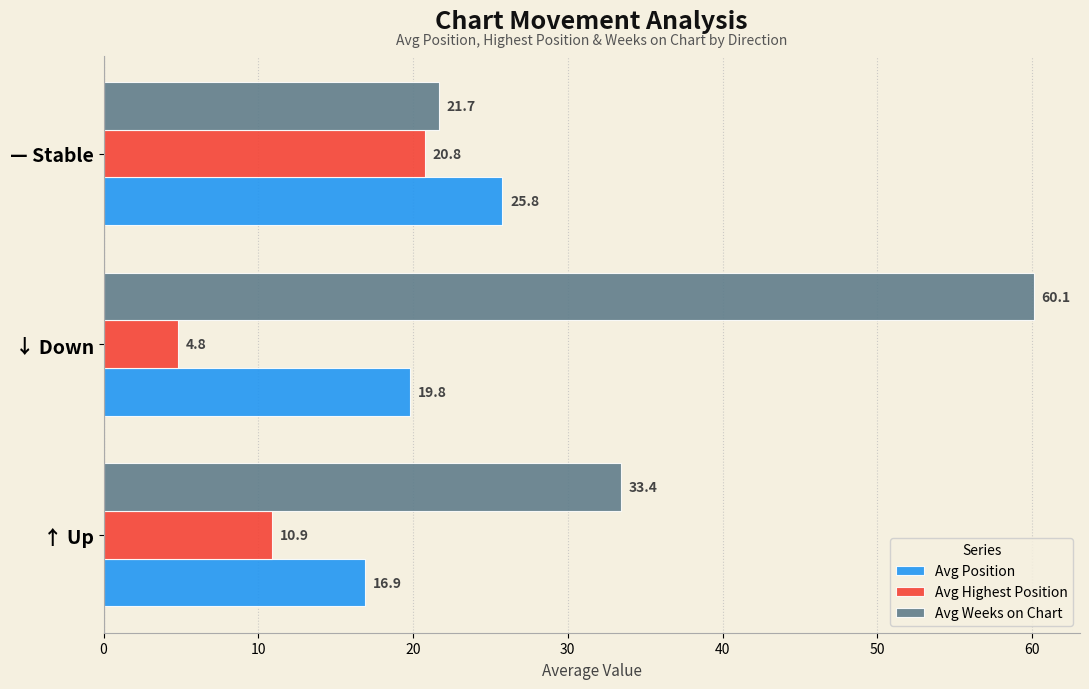

List the series in order of their peak value, highest first.

Avg Weeks on Chart, Avg Position, Avg Highest Position